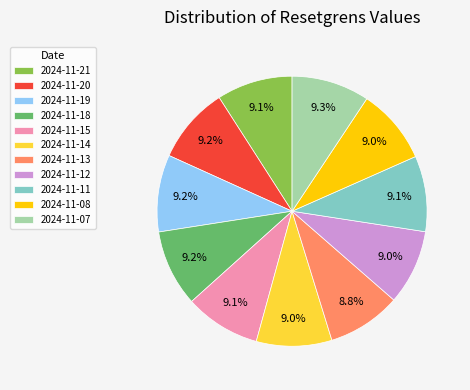

True or false: 2024-11-12 accounts for 19% of the total.

False